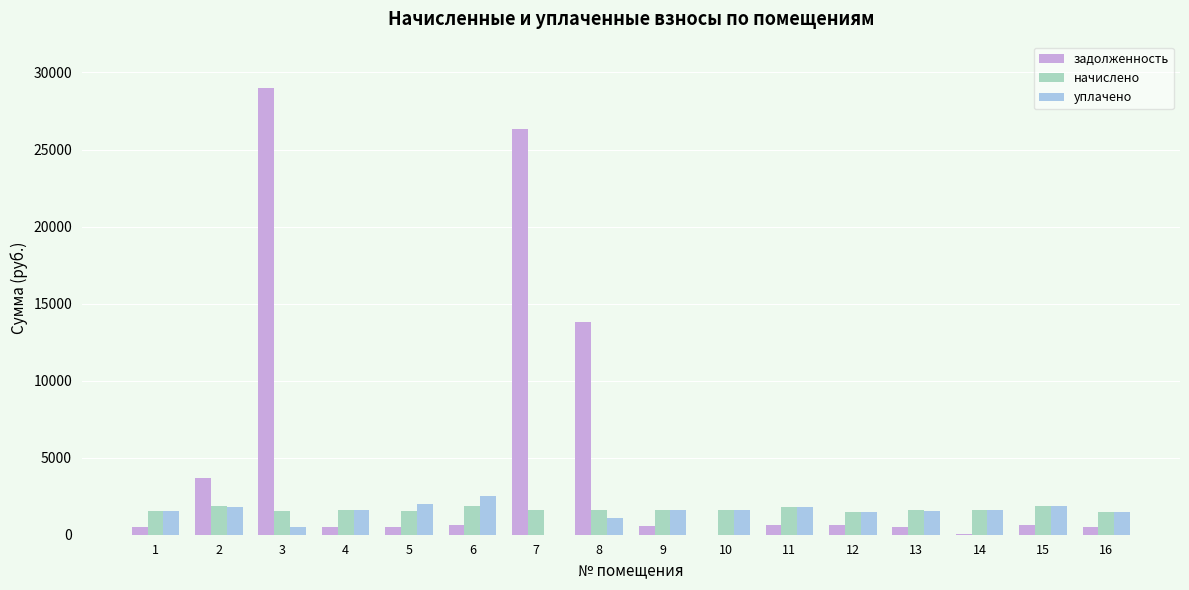

Is the value of начислено at 6 greater than the value of задолженность at 6?

Yes